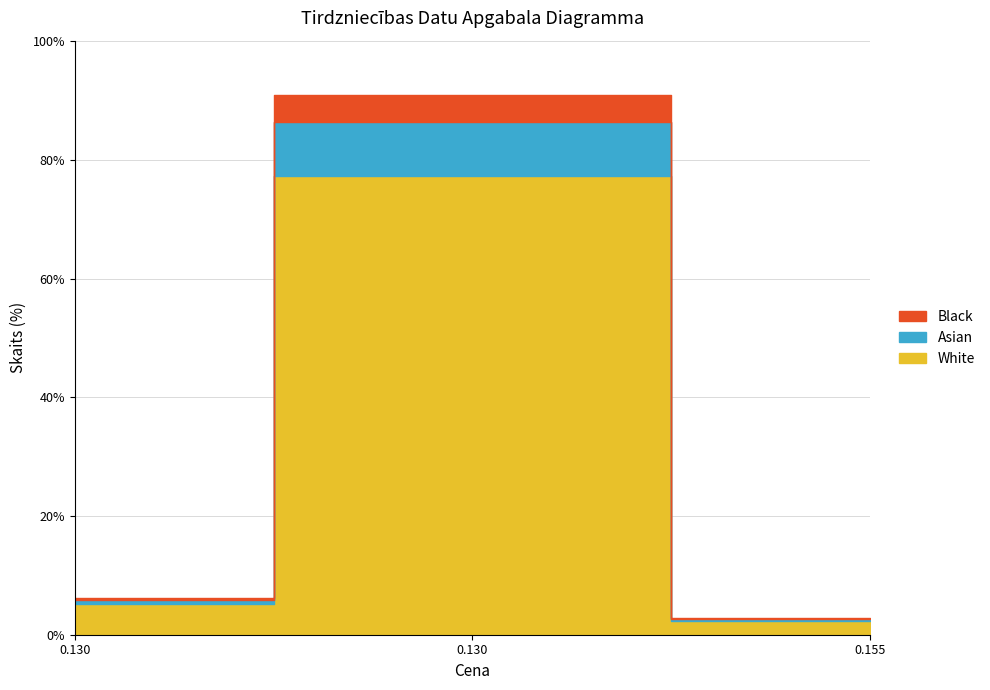

How many data points are above 51?

1